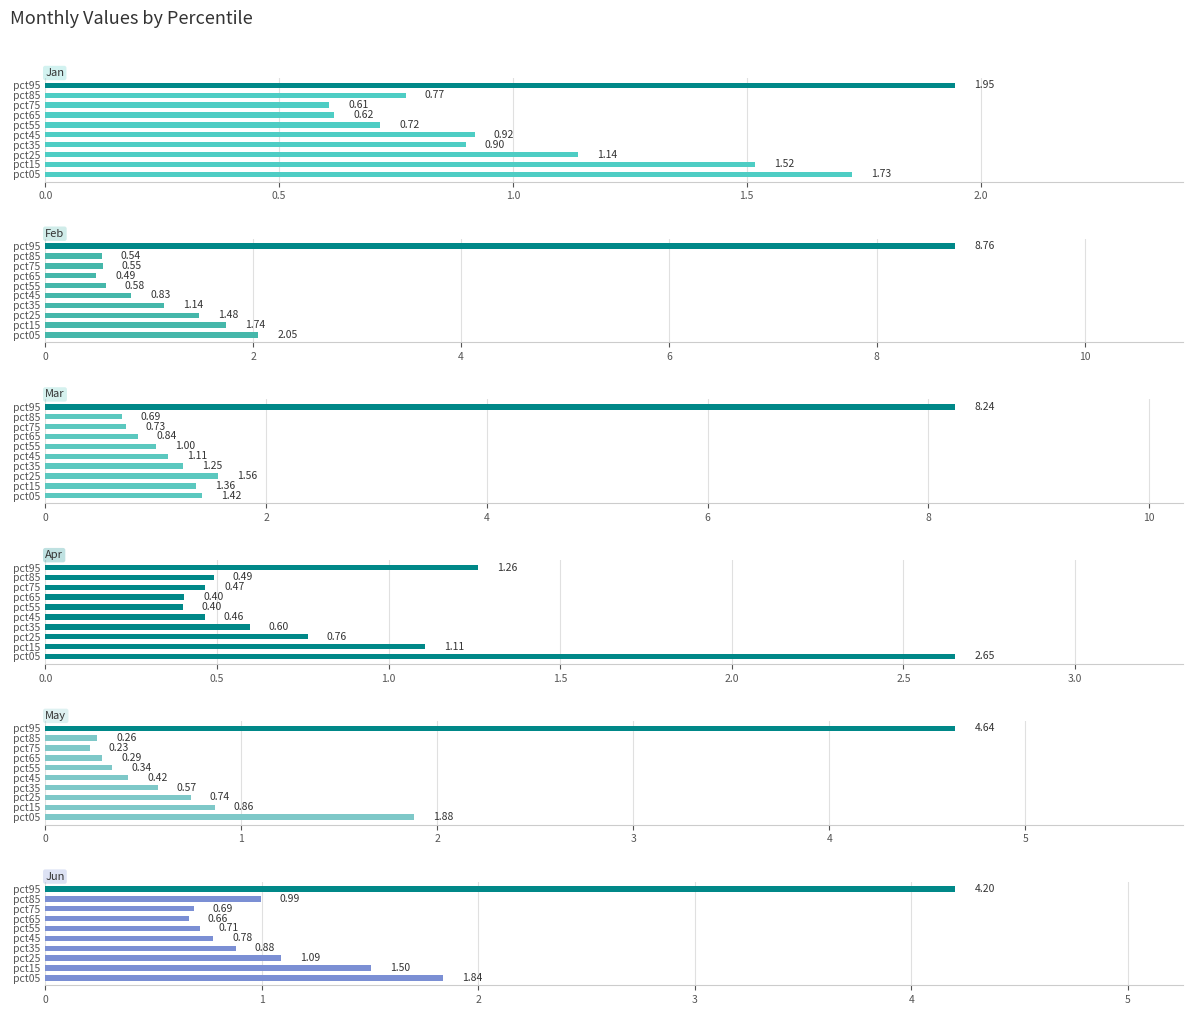

How many groups of bars are there?

10